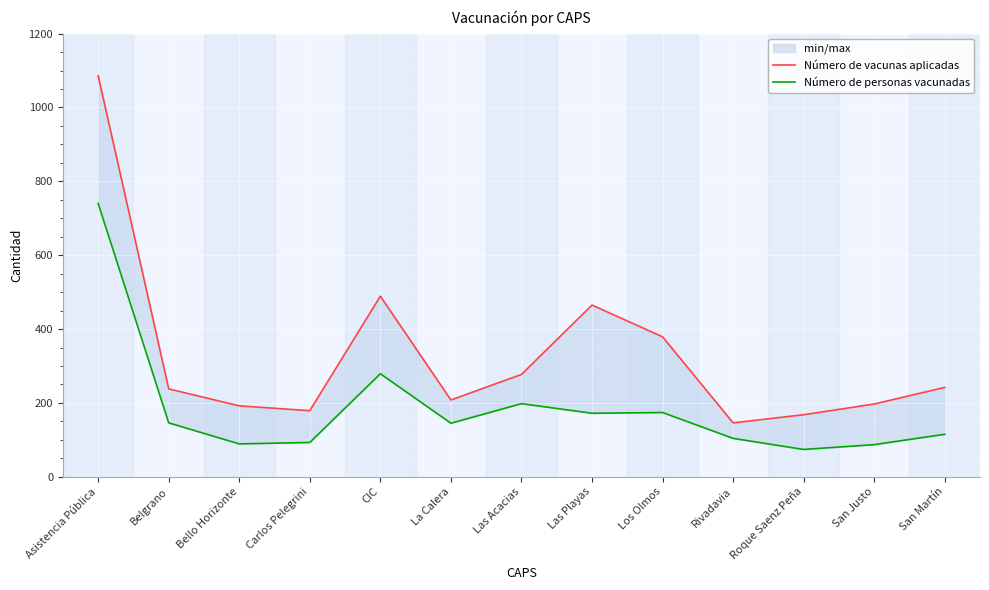

The value of Número de personas vacunadas at Belgrano is 30. True or false?

False